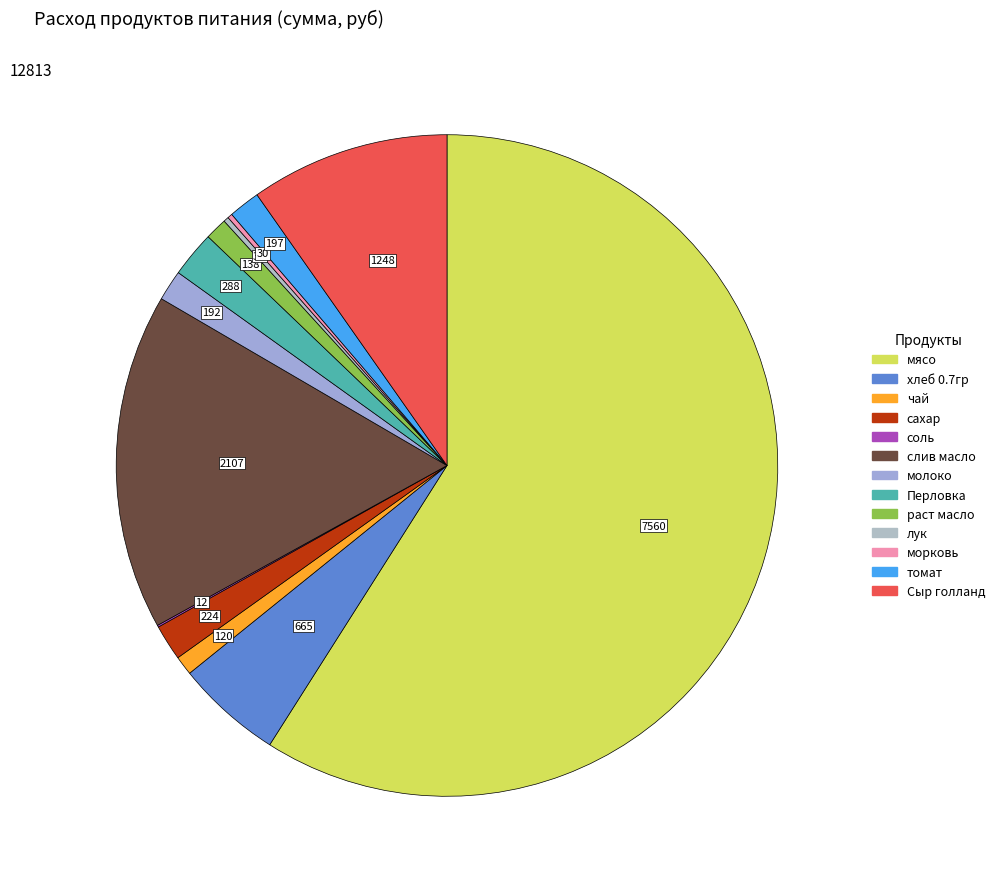

What is the ratio of the value at соль to the value at молоко?

0.1